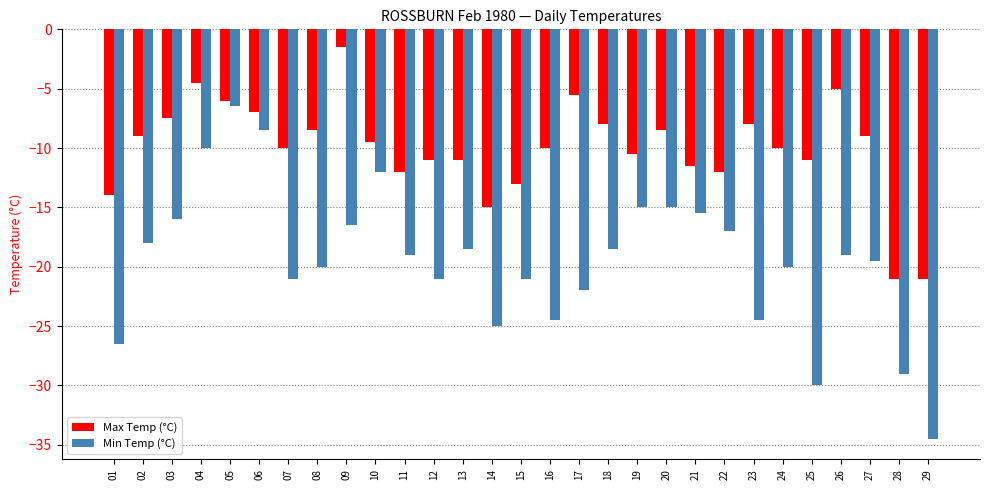

Rank the series by their maximum value, from highest to lowest.

Max Temp (°C), Min Temp (°C)